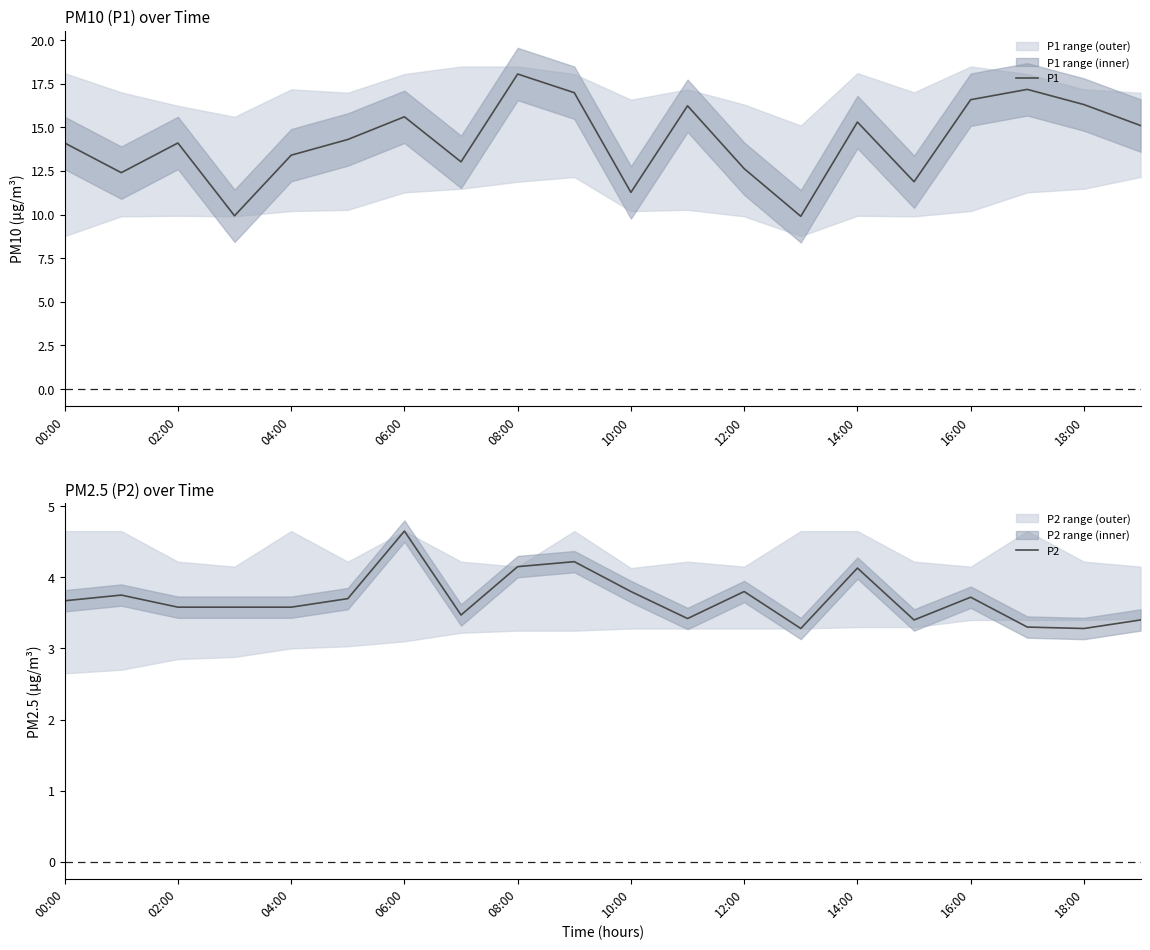

What is the lowest value of the P1 series?

9.9